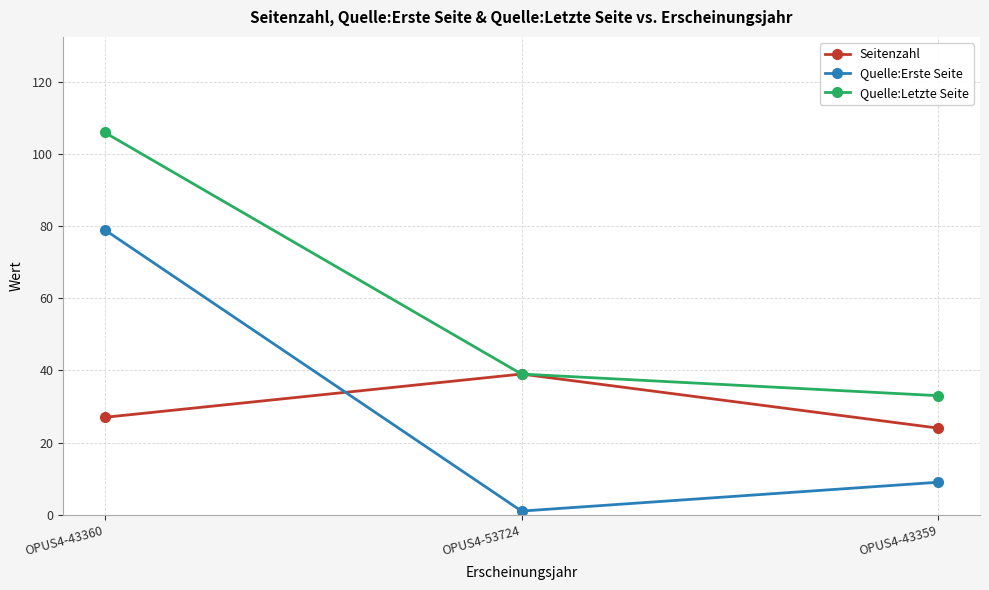

At which label does Quelle:Letzte Seite first exceed 39?

OPUS4-43360